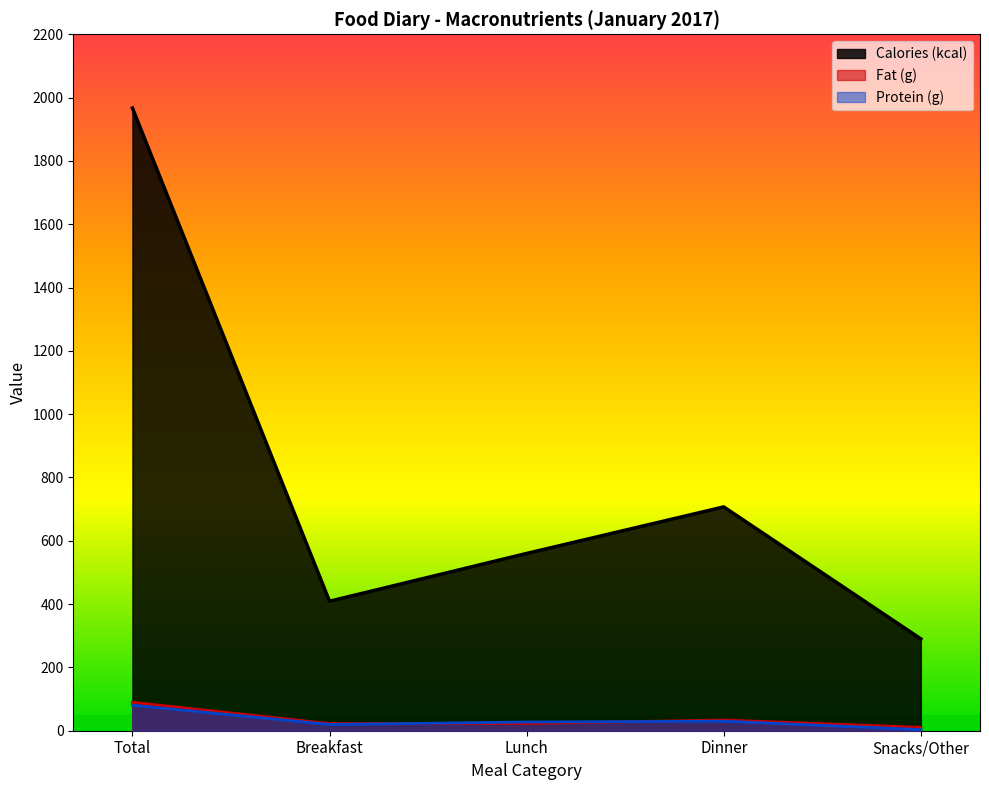

What is the smallest value displayed?

3.5